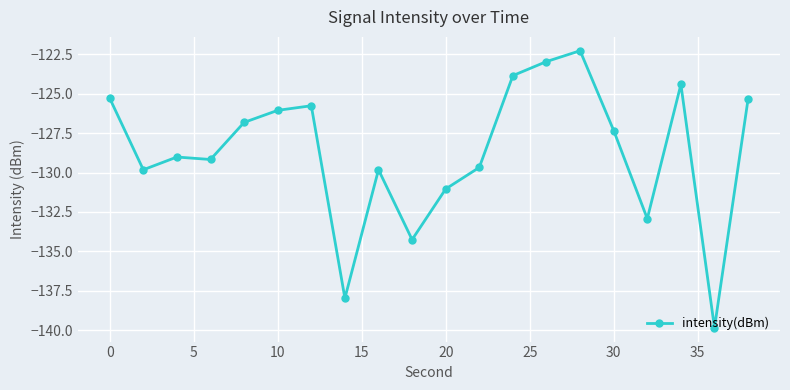

How many points are higher than both their immediate neighbors (excluding endpoints)?

5